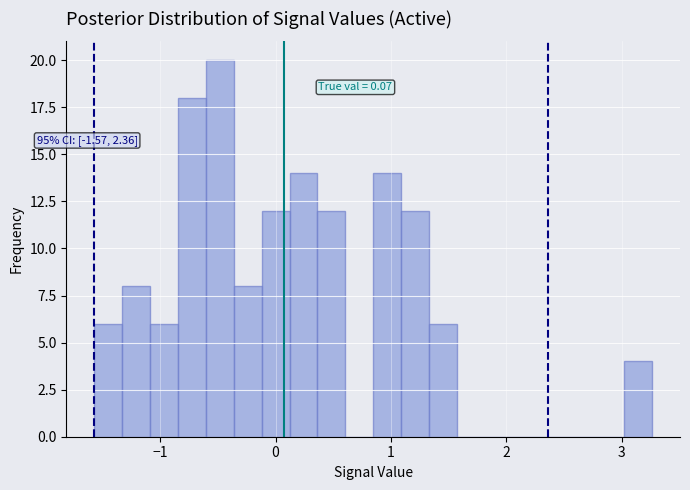

Around what value on the x-axis is the tallest bar? Give the approximate position of its centre, as read against the axis.

-0.5